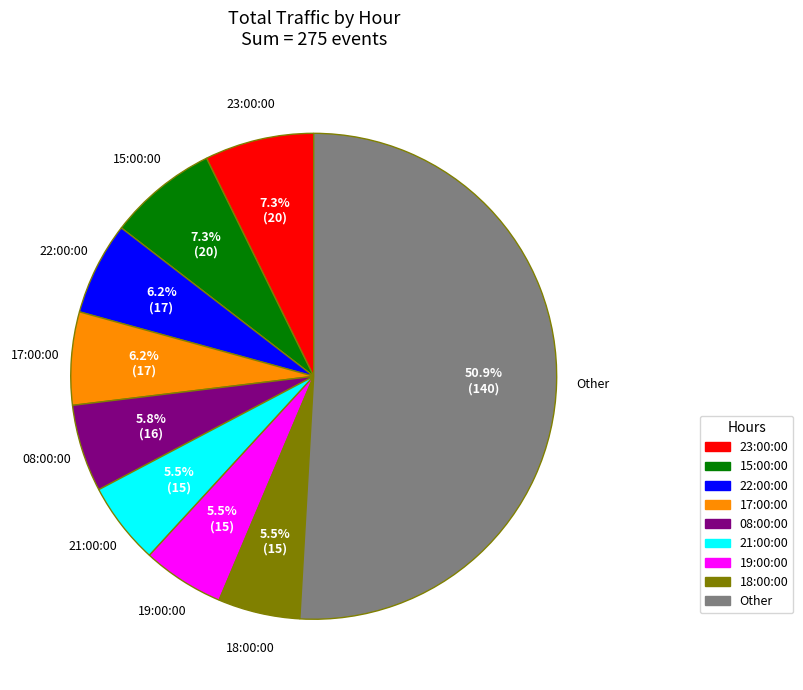

What portion of the pie excludes 17:00:00?

93.8%